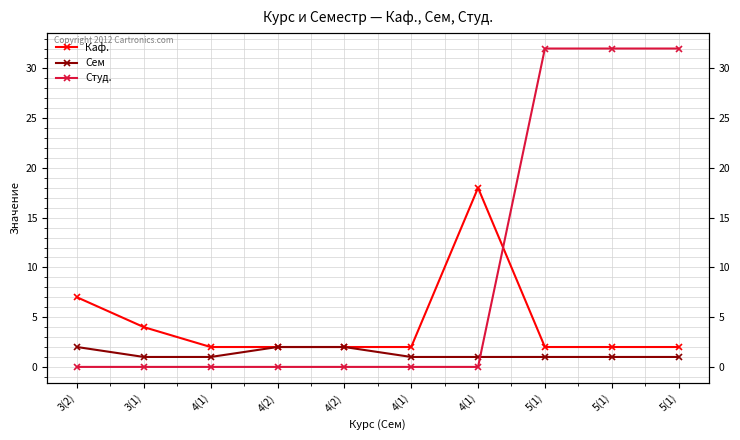

Is the value of Студ. at 5(1) greater than the value of Каф. at 4(2)?

Yes